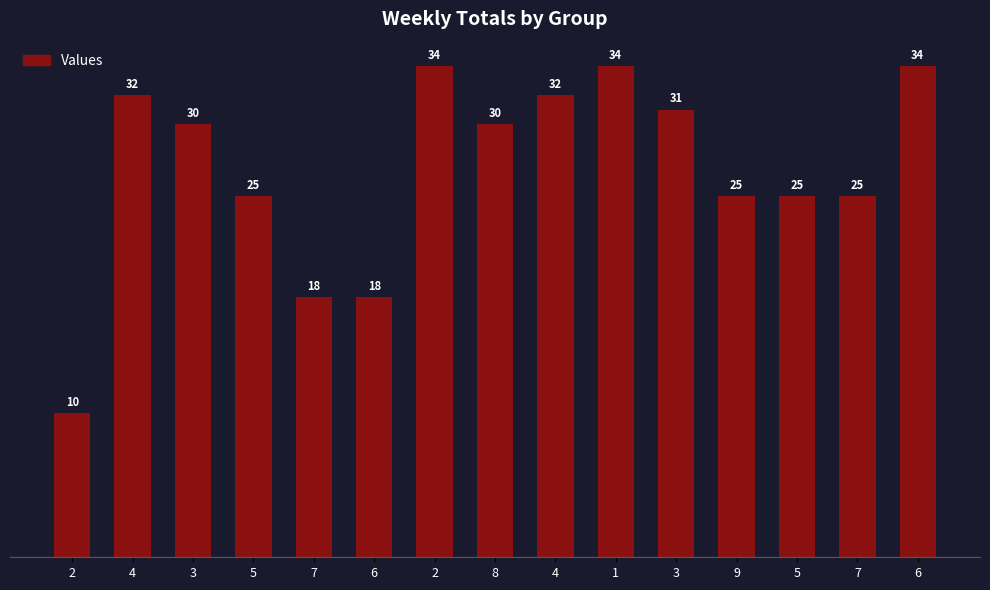

What is the label of the 8th bar from the left?

8